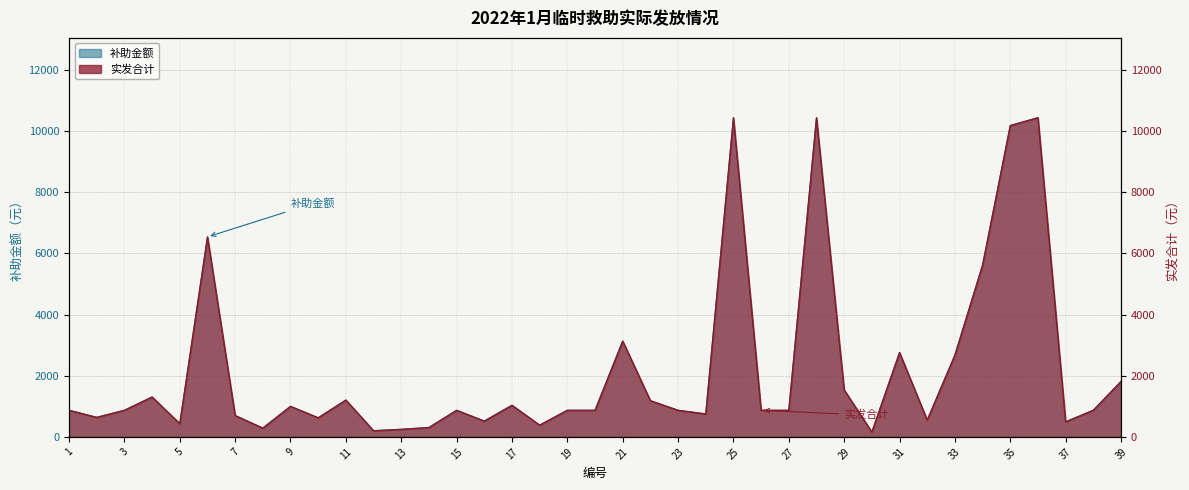

Between 8 and 11, which series saw the biggest shift?

补助金额